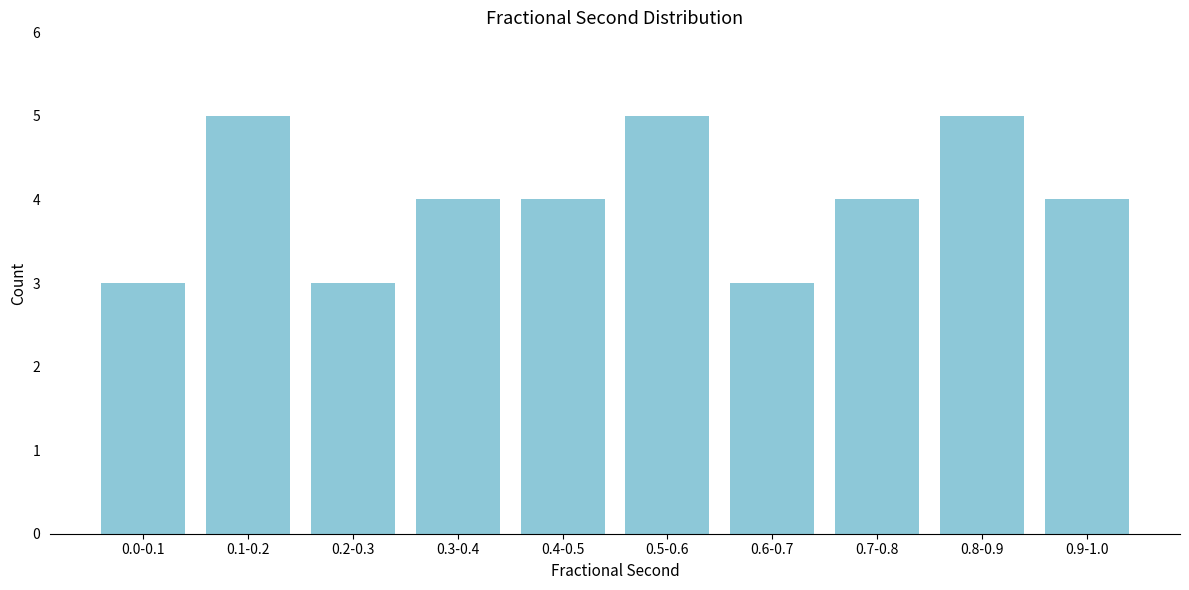

Reading left to right, what are all the values shown in this chart?

3	5	3	4	4	5	3	4	5	4